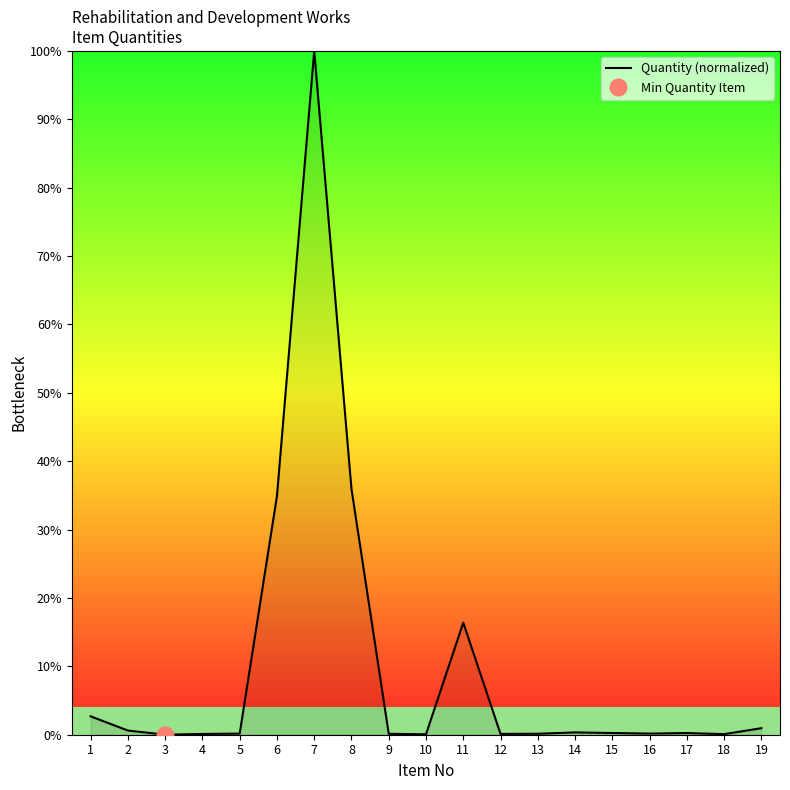

True or false: the data shows 0.1 at 12.

True